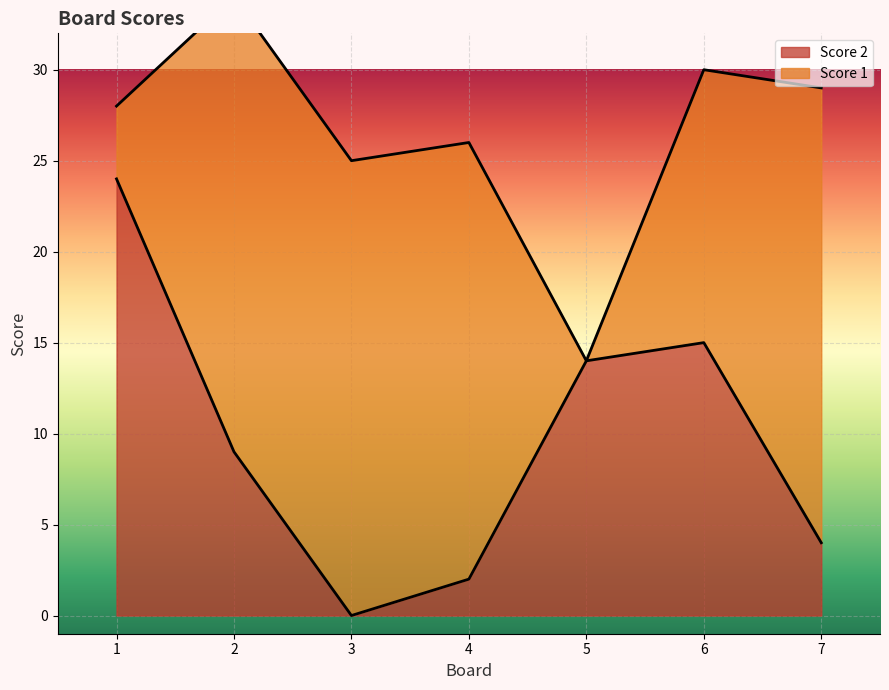

How many interior local peaks (higher than both neighbors) does the data have?

1